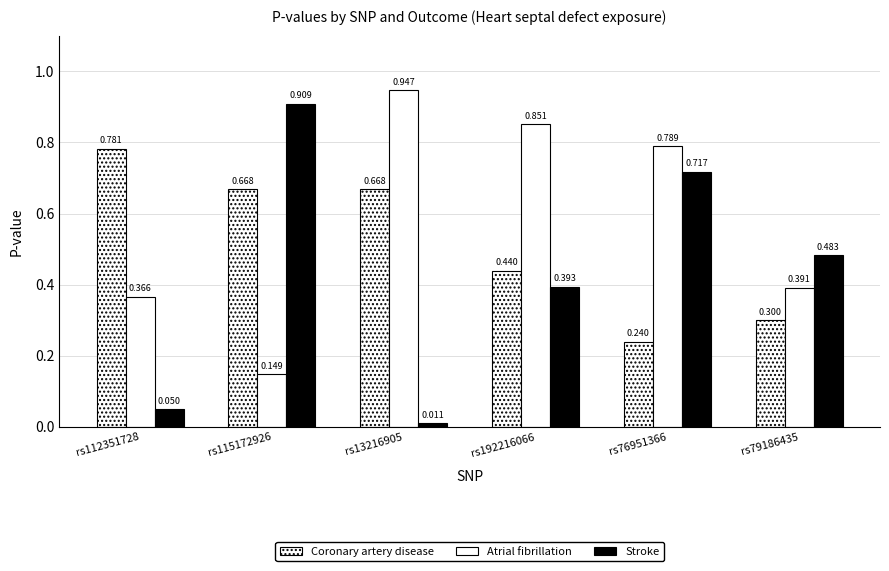

Does the chart contain any negative values?

No